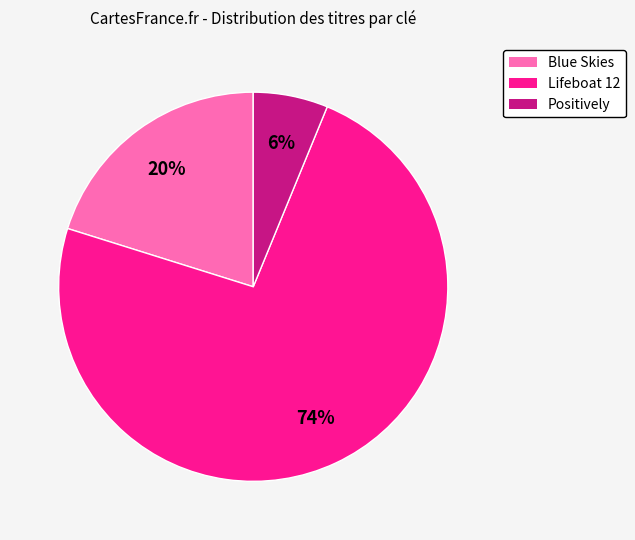

True or false: Blue Skies accounts for 34% of the total.

False